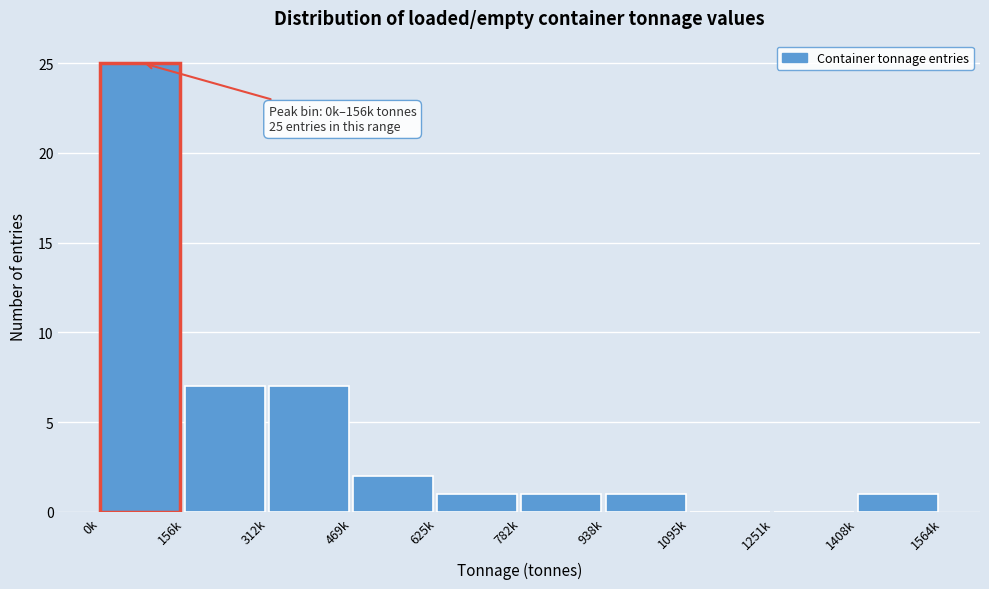

Reading right to left, transcribe all the data shown in this chart.

1408k=1	1251k=0	1095k=0	938k=1	782k=1	625k=1	469k=2	312k=7	156k=7	0k=25